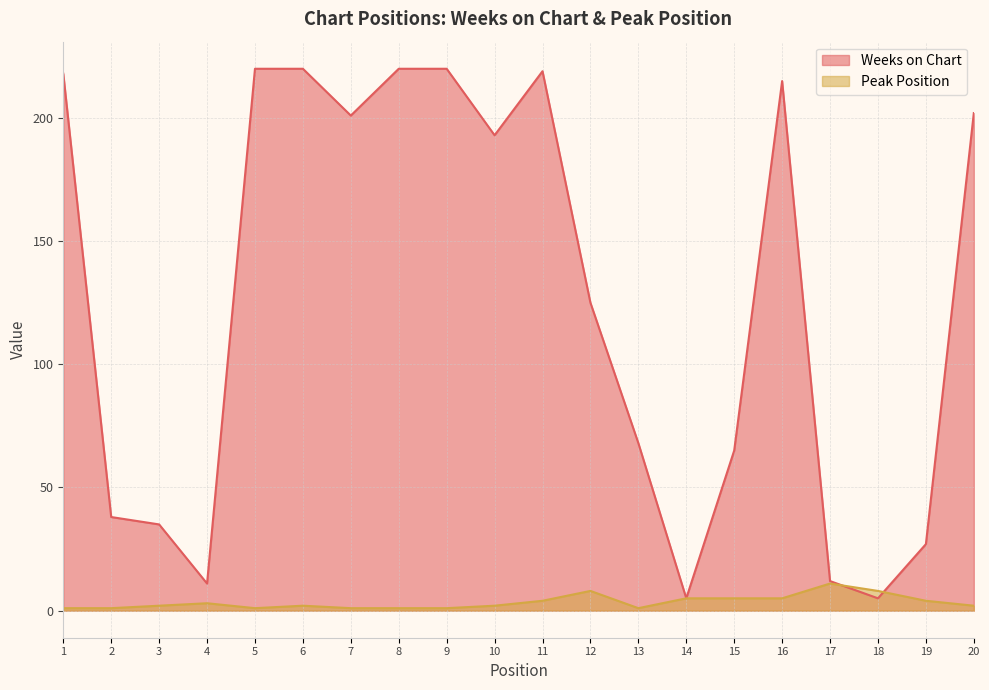

True or false: Weeks on Chart has more than 0 points higher than both neighbors.

True